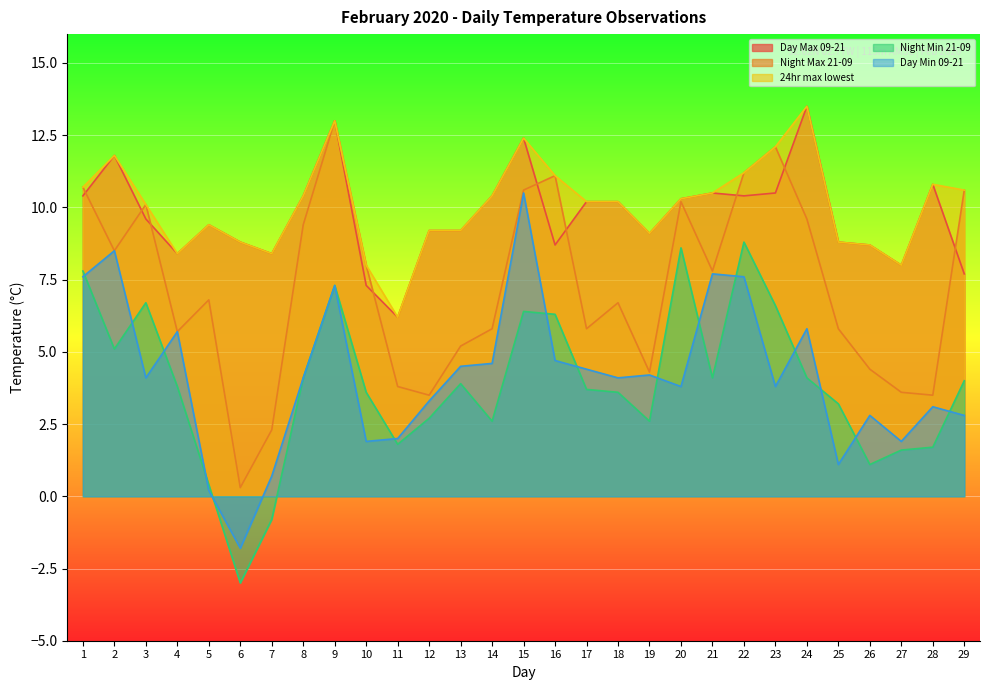

How many interior local valleys does the Day Min 09-21 series have?

8